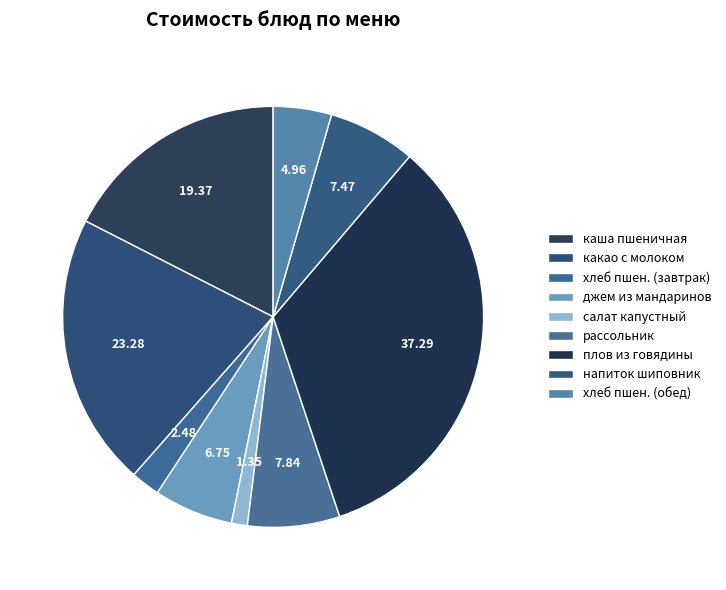

Which slice is the largest?

плов из отварной говядины